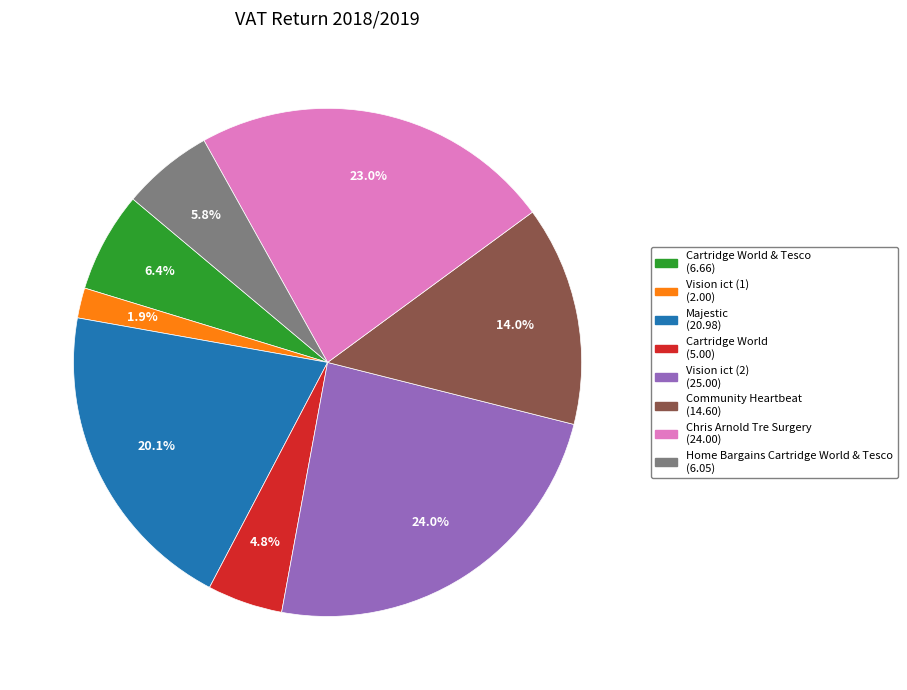

How many slices are in this pie chart?

8